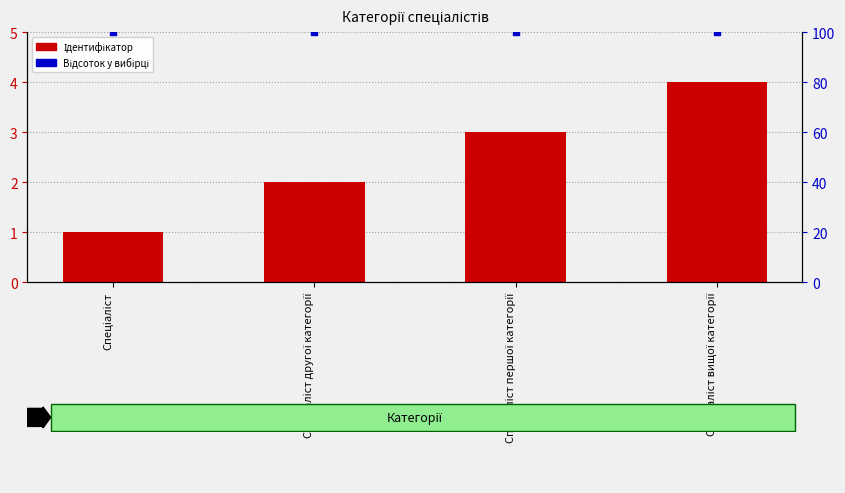

Which series has the widest spread of Y values?

Ідентифікатор